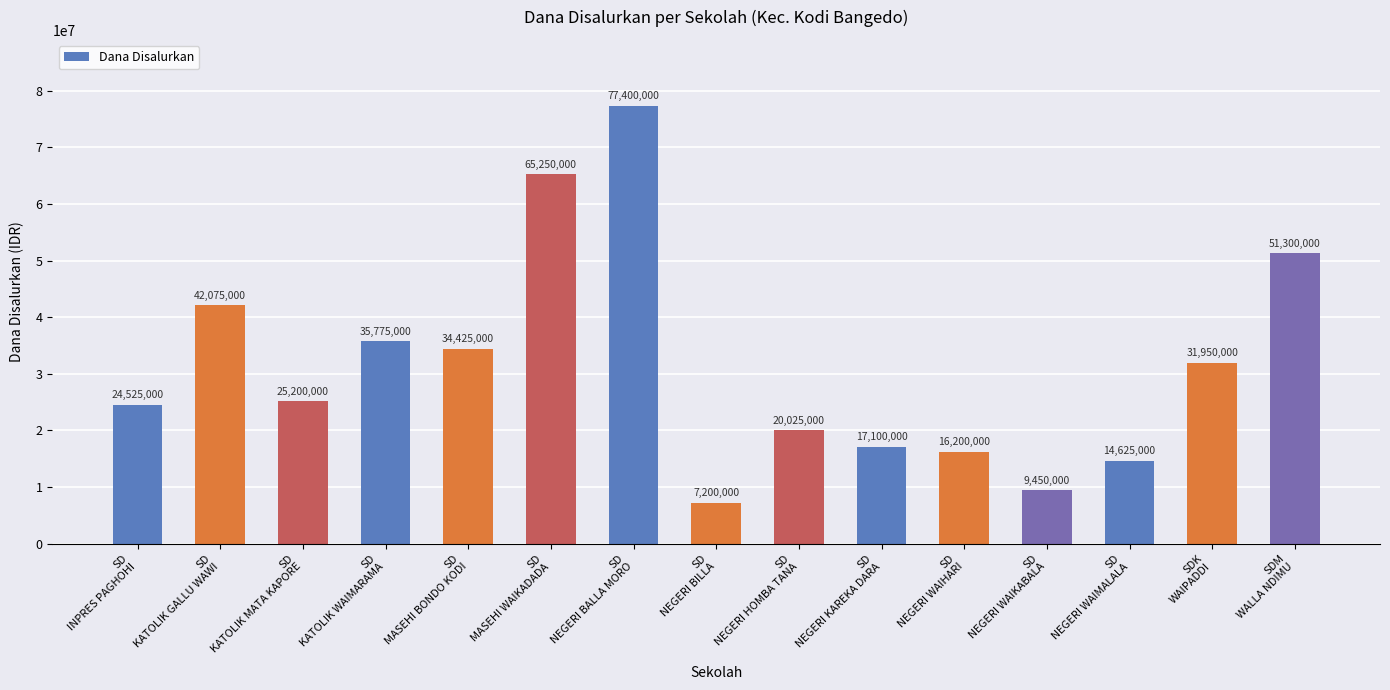

What is the value of the 4th bar from the left?

35775000